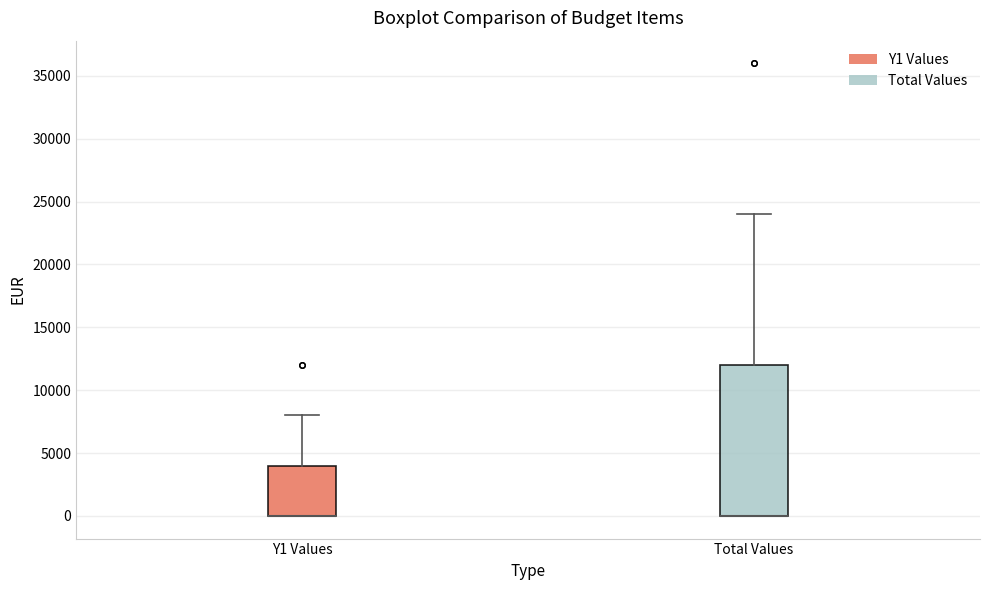

Reading left to right, transcribe this box plot: for each box, give where its median line is, the range the box spans, and where its two whiskers end, as read against the y-axis. The values are not printed on the chart, so give them approximately, as read against the axis.

Y1 Values: median 0 (drawn on the box's lower edge), box 0 to 4000, whiskers 0 to 8000
Total Values: median 0 (drawn on the box's lower edge), box 0 to 12000, whiskers 0 to 24000